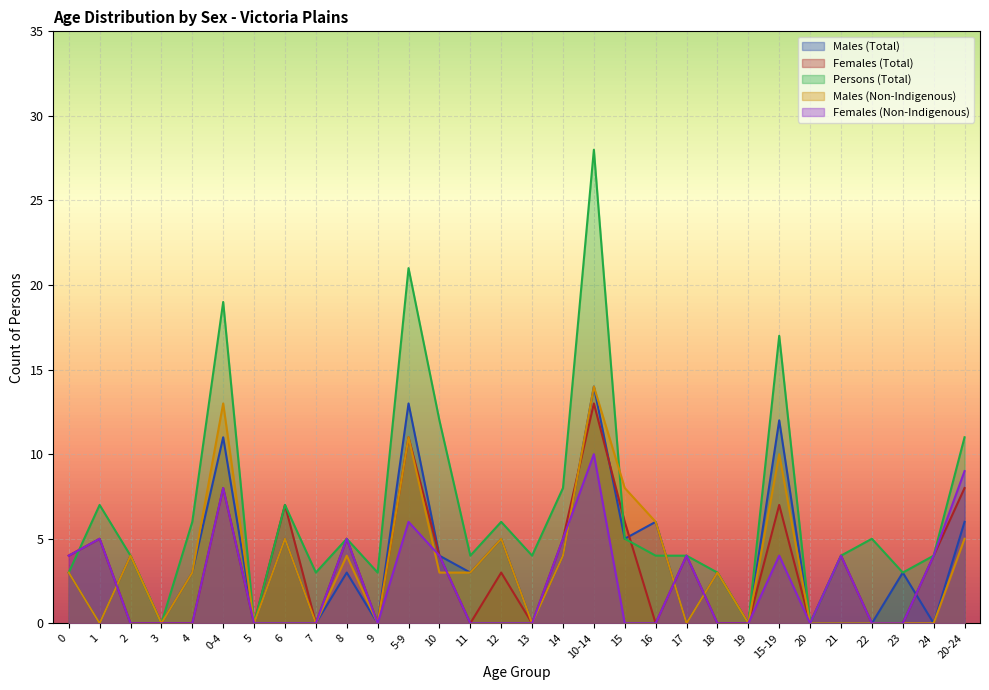

What is the sum of all Females (Non-Indigenous) values?

72